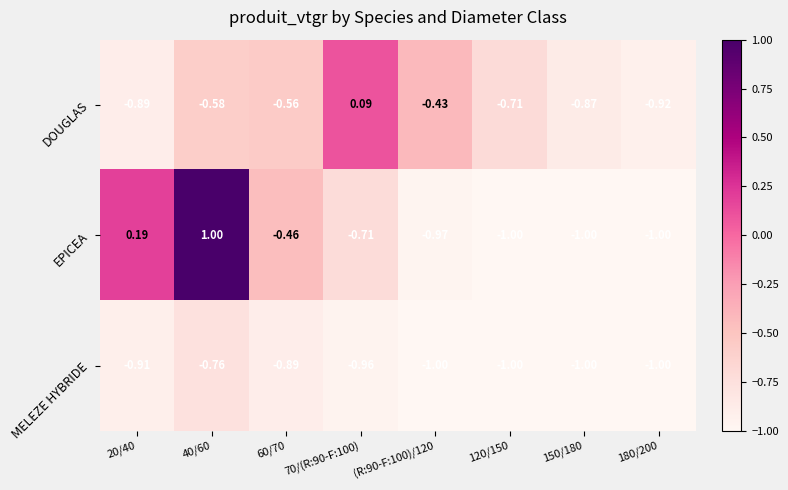

What is the minimum value shown in the chart?

-1.0